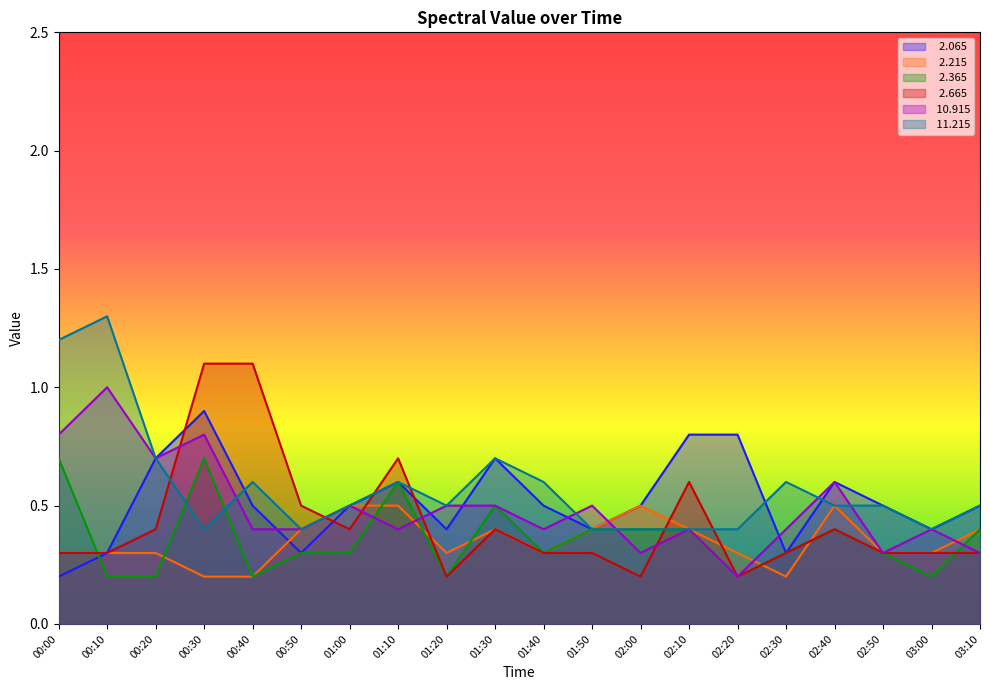

What is the value of the   2.665 point at the 17th from the left?

0.4